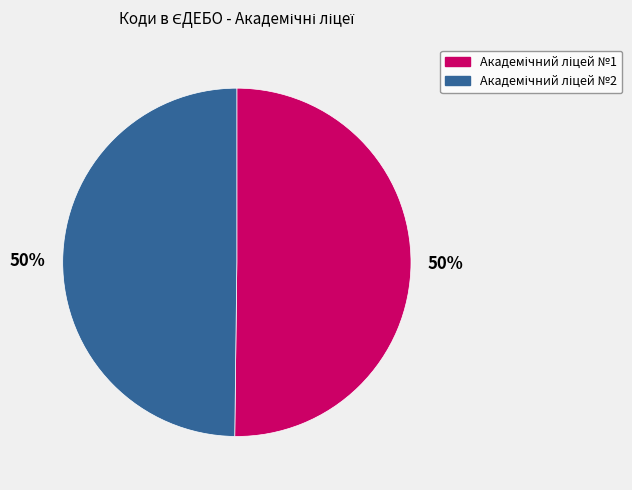

To the nearest percent, what is the average slice percentage?

50%